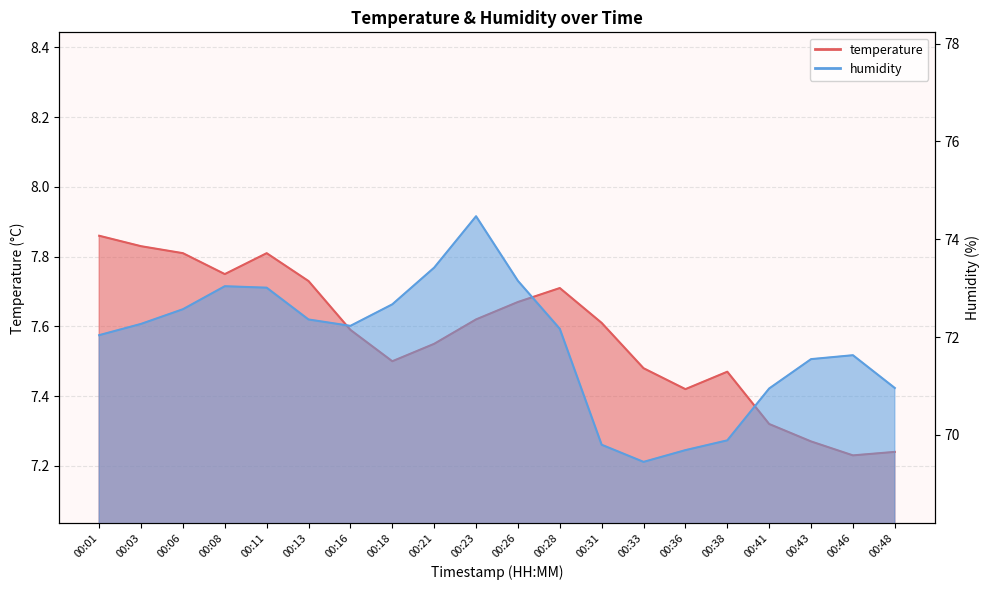

What is the approximate value of humidity at 00:06?

72.6